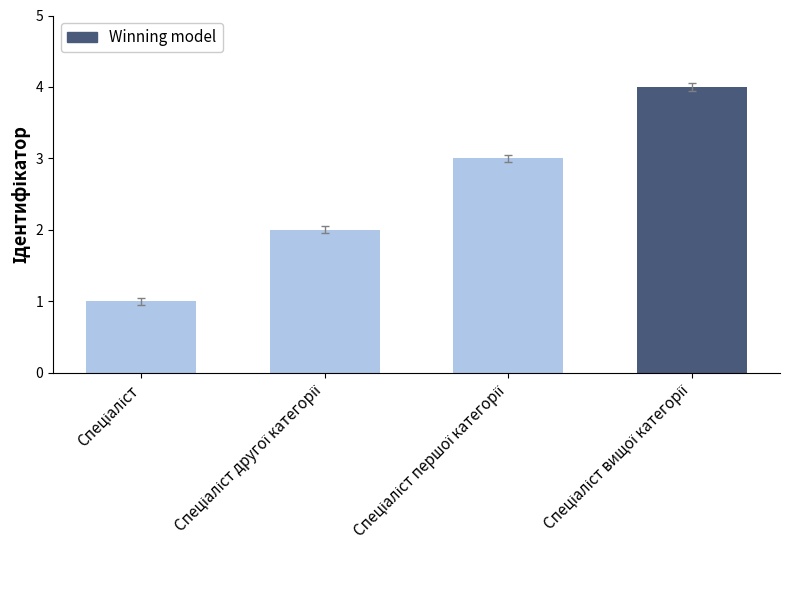

What is the sum of all values?

10